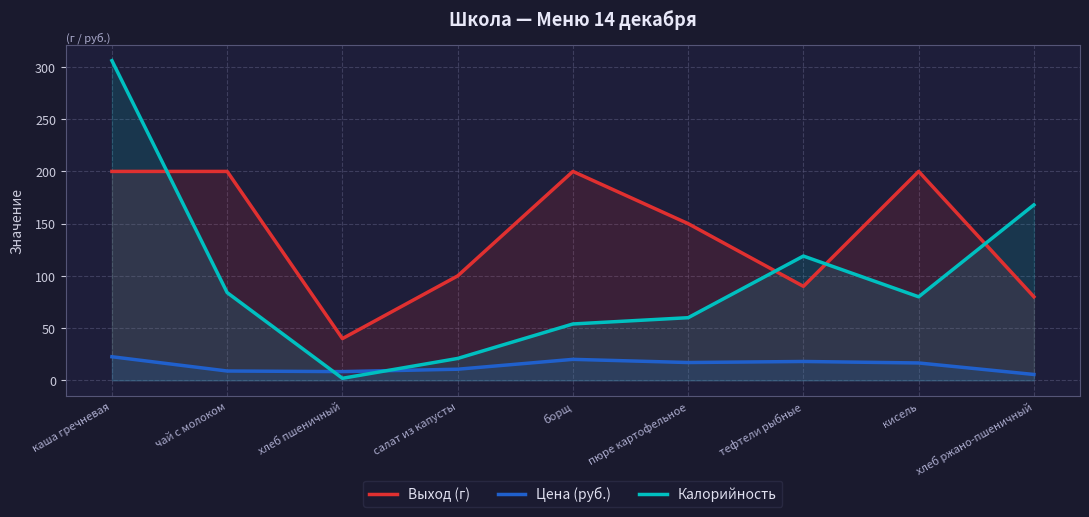

Reading left to right, extract all data points from this chart.

Выход (г): каша гречневая=200.0	чай с молоком=200.0	хлеб пшеничный=40.0	салат из капусты=100.0	борщ=200.0	пюре картофельное=150.0	тефтели рыбные=90.0	кисель=200.0	хлеб ржано-пшеничный=80.0
Цена (руб.): каша гречневая=22.6	чай с молоком=9.0	хлеб пшеничный=8.4	салат из капусты=10.7	борщ=20.1	пюре картофельное=17.1	тефтели рыбные=18.1	кисель=16.7	хлеб ржано-пшеничный=5.7
Калорийность: каша гречневая=306.0	чай с молоком=84.0	хлеб пшеничный=2.0	салат из капусты=21.0	борщ=54.0	пюре картофельное=60.0	тефтели рыбные=119.0	кисель=80.0	хлеб ржано-пшеничный=168.0